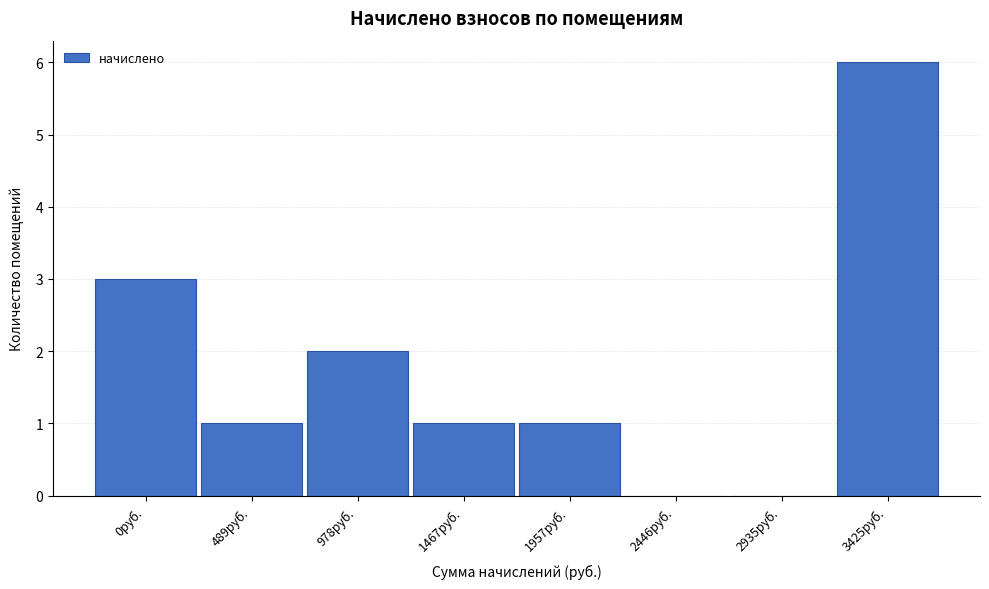

Reading left to right, extract all data points from this chart.

0руб.=3	489руб.=1	978руб.=2	1467руб.=1	1957руб.=1	2446руб.=0	2935руб.=0	3425руб.=6